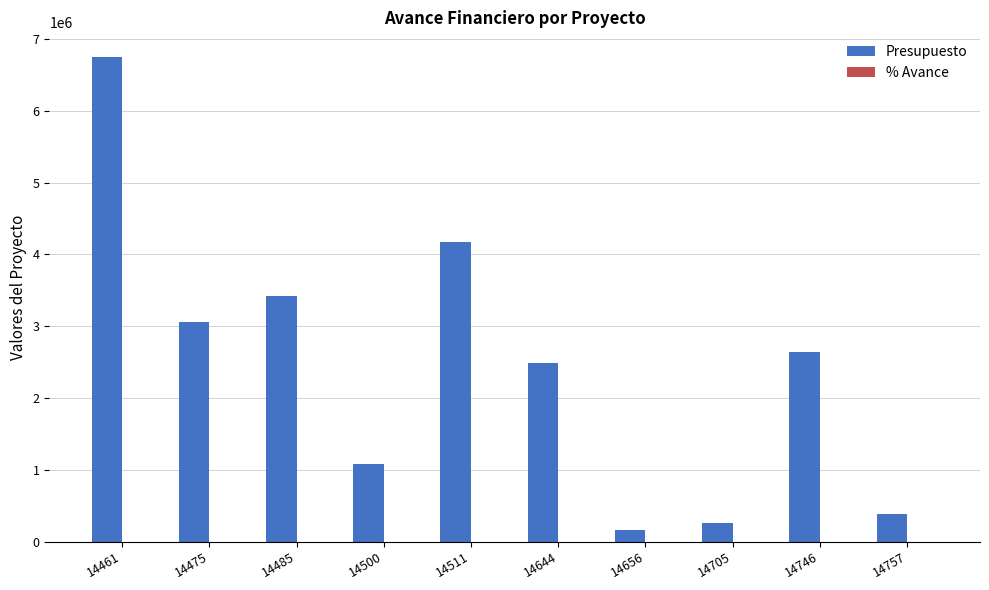

The value of Presupuesto at 14511 is 4178353.0. True or false?

True